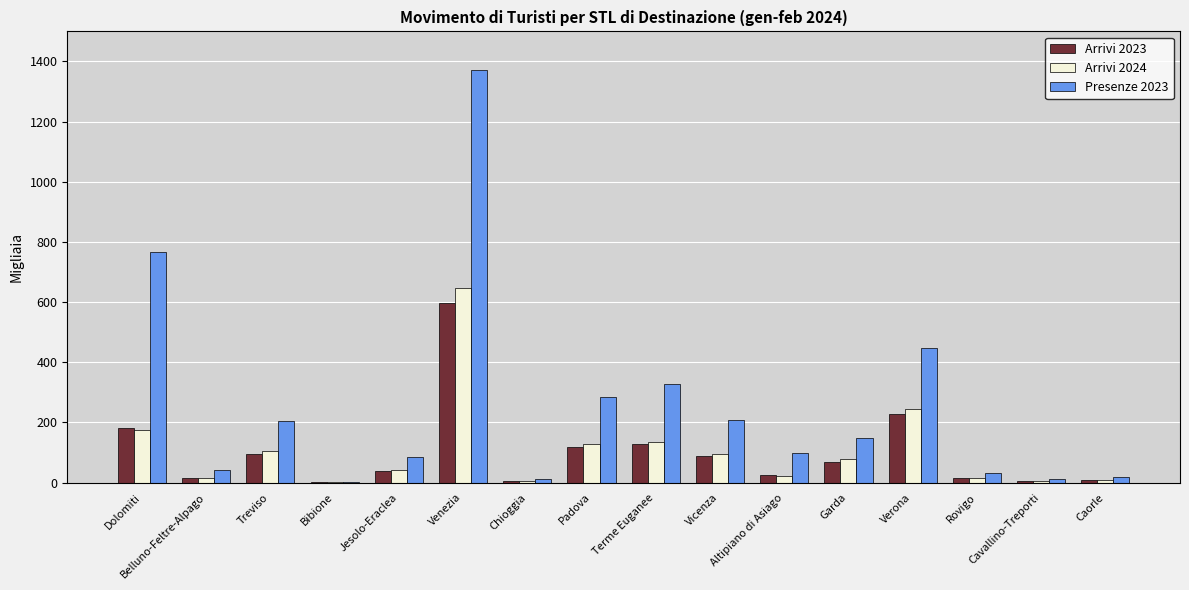

What are all the series names shown in the legend?

Arrivi 2023, Arrivi 2024, Presenze 2023